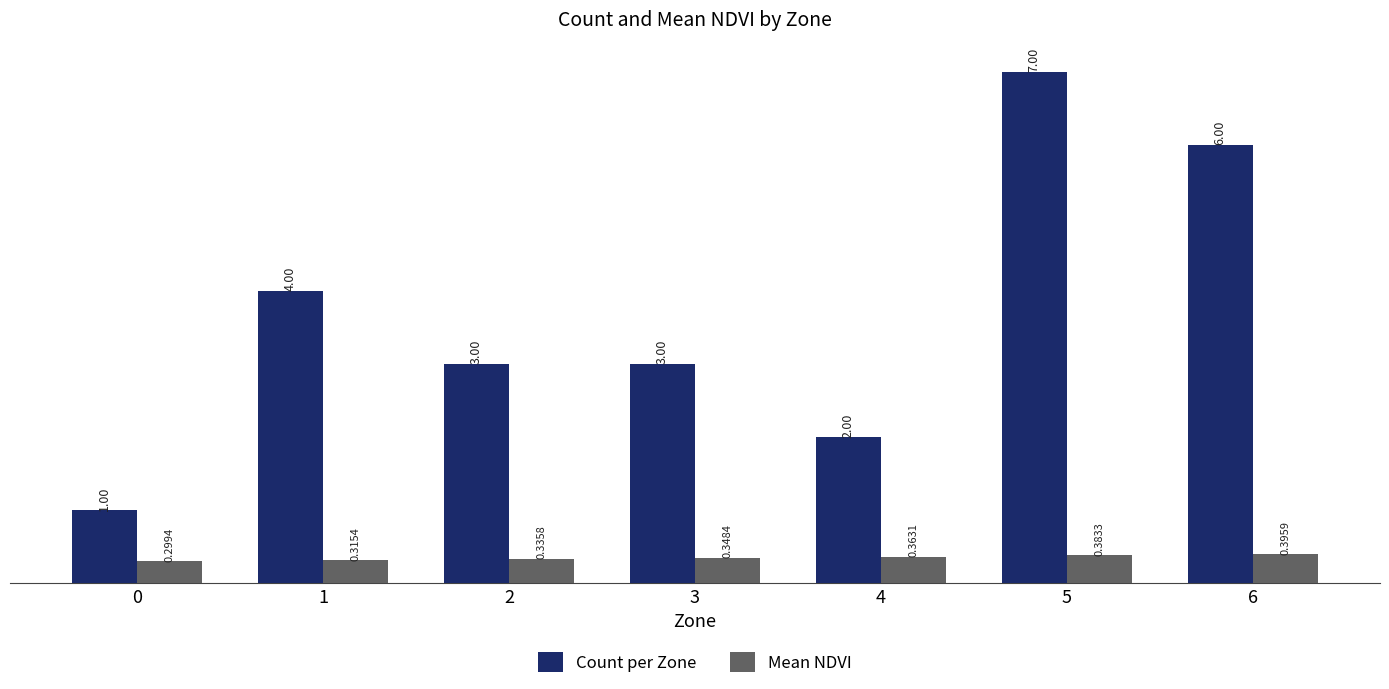

At 0, list the series in order from smallest to largest.

Mean NDVI, Count per Zone